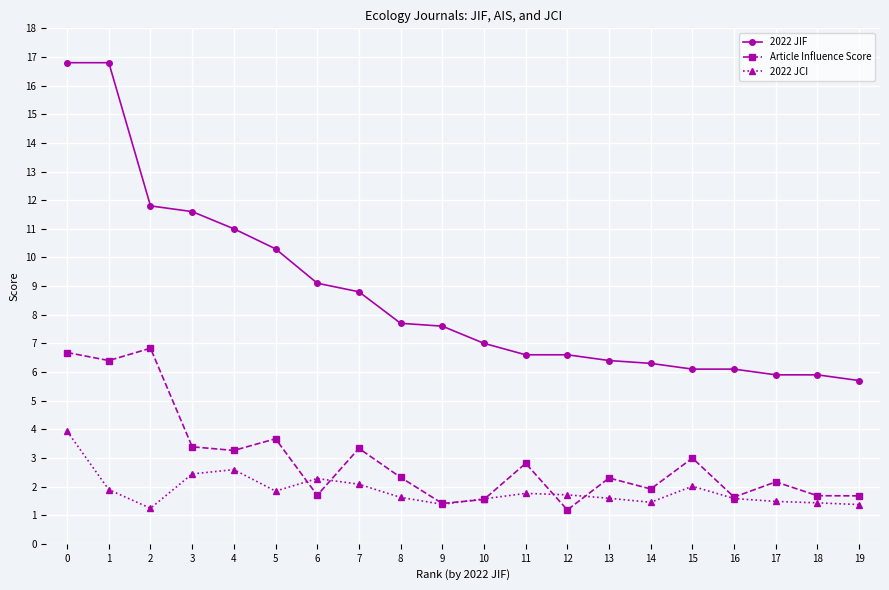

How many categories are shown in the chart?

20